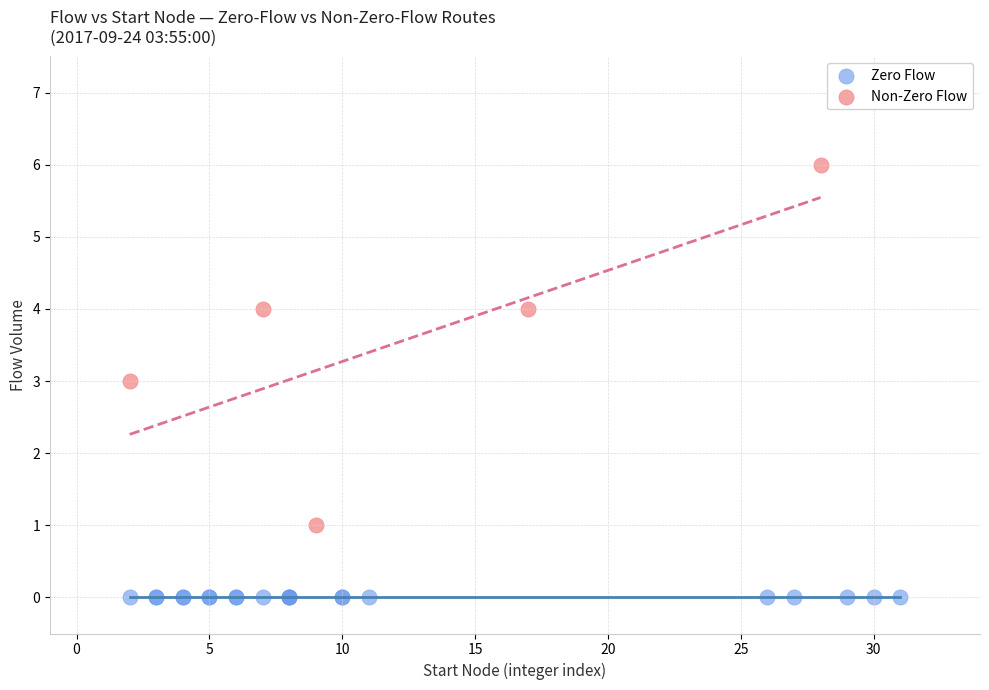

What are all the series names shown in the legend?

Zero Flow, Non-Zero Flow